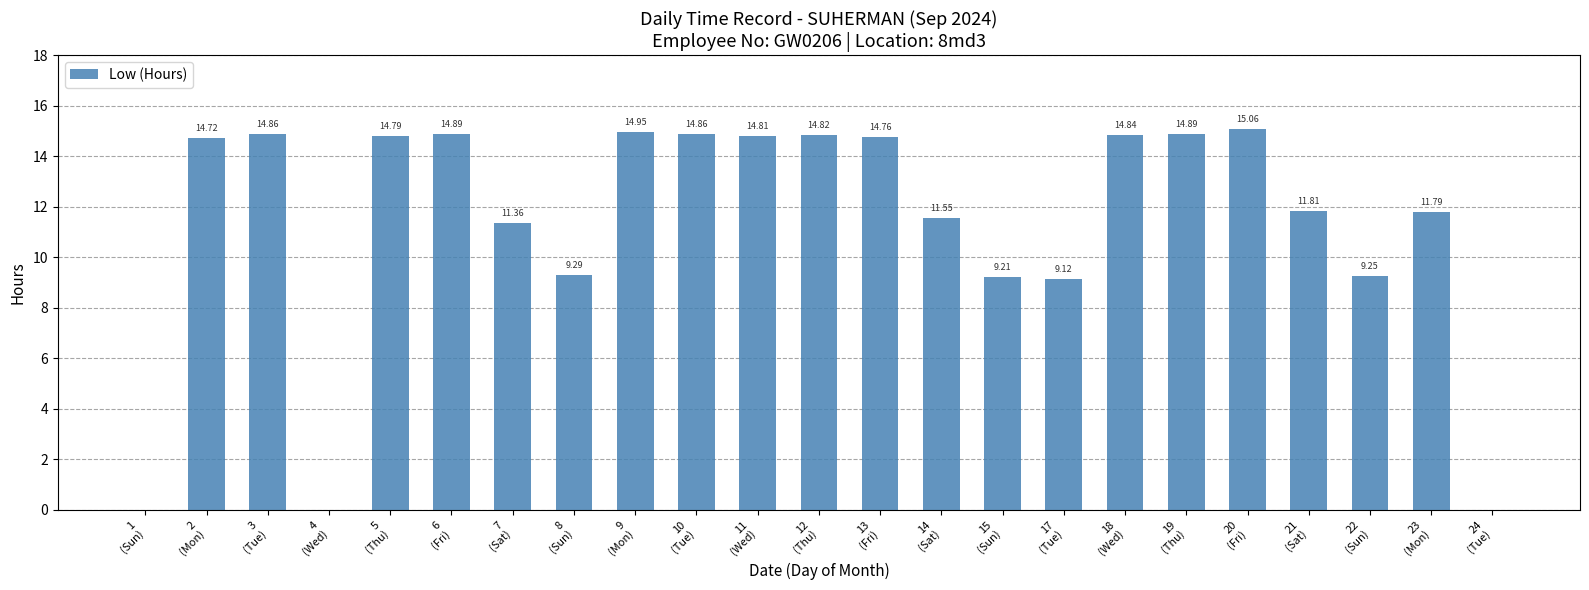

Is it true that the value at 17
(Tue) is 4.6?

False